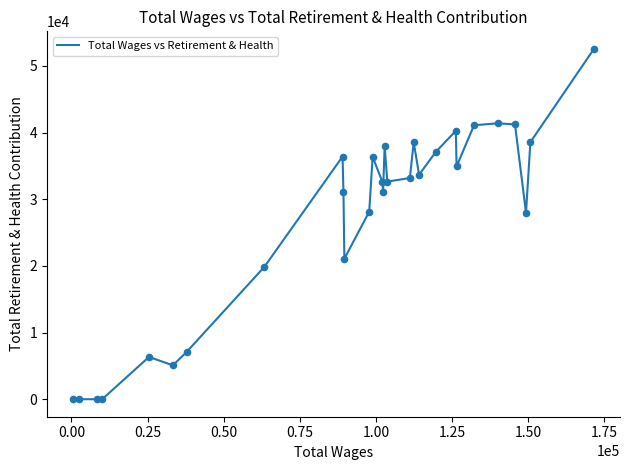

What is the greatest value displayed?

52555